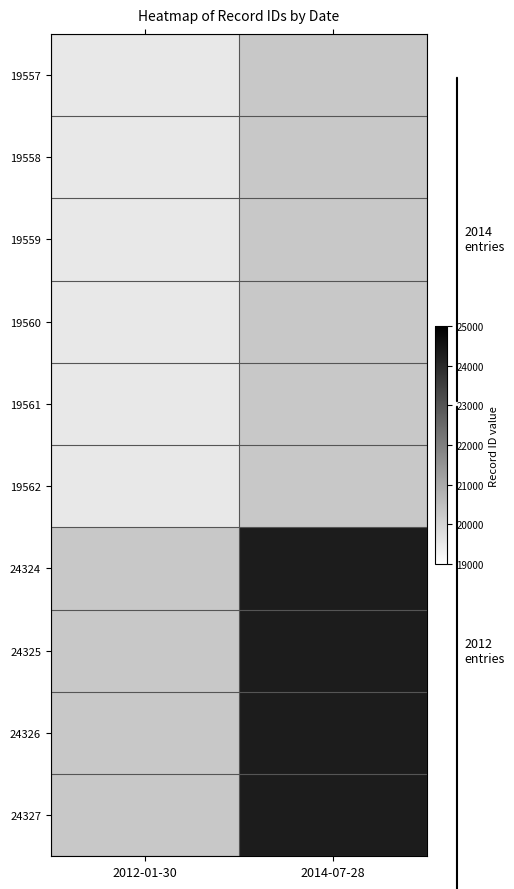

List the series in order of their peak value, lowest first.

19557, 19558, 19559, 19560, 19561, 19562, 24324, 24325, 24326, 24327